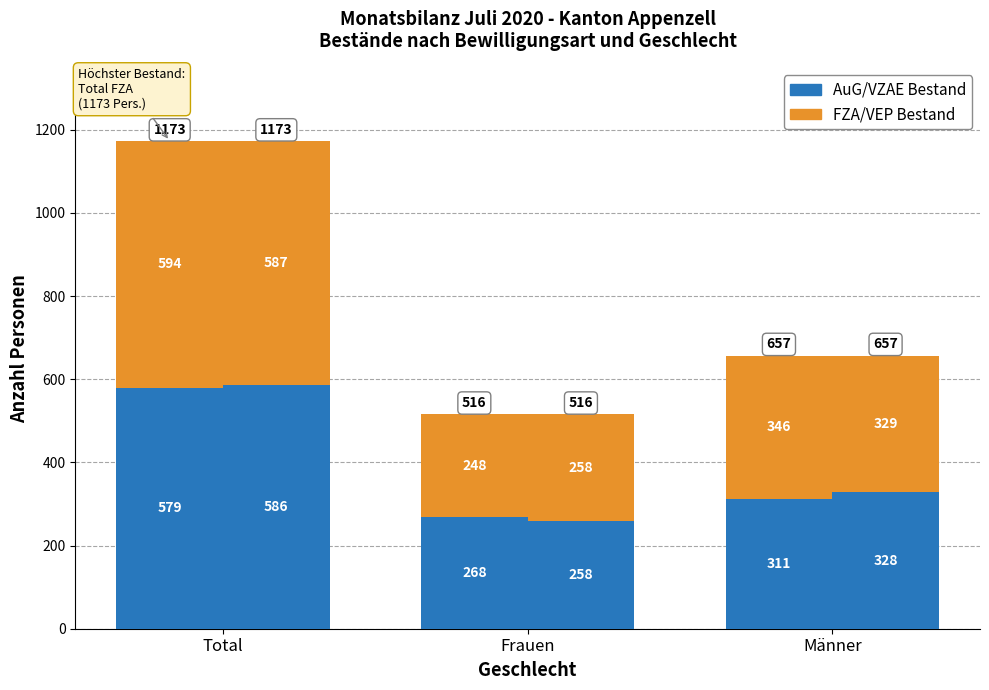

Which label corresponds to the smallest value in the chart?

Frauen